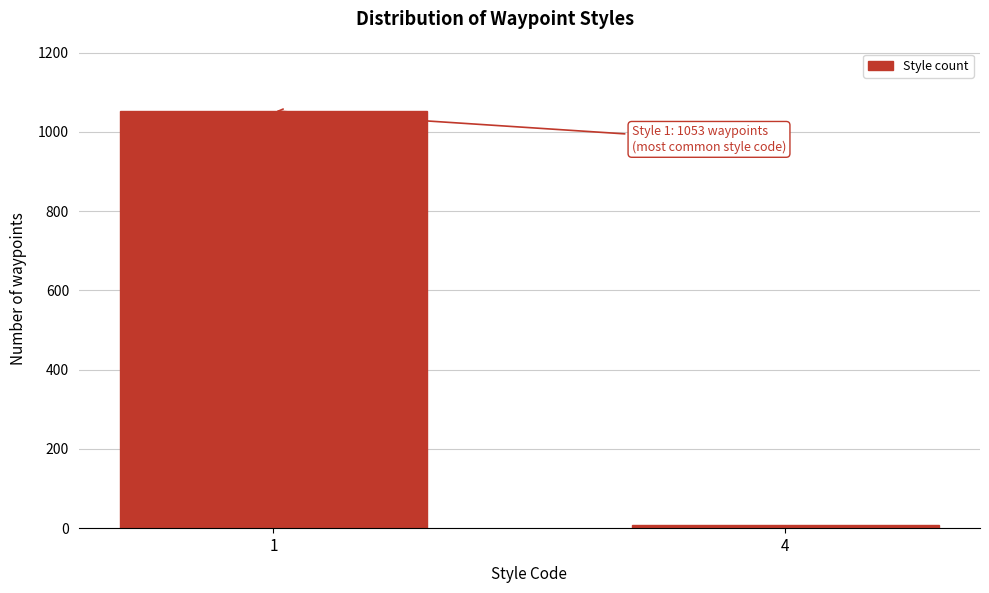

Reading right to left, what are all the values shown in this chart?

9	1053